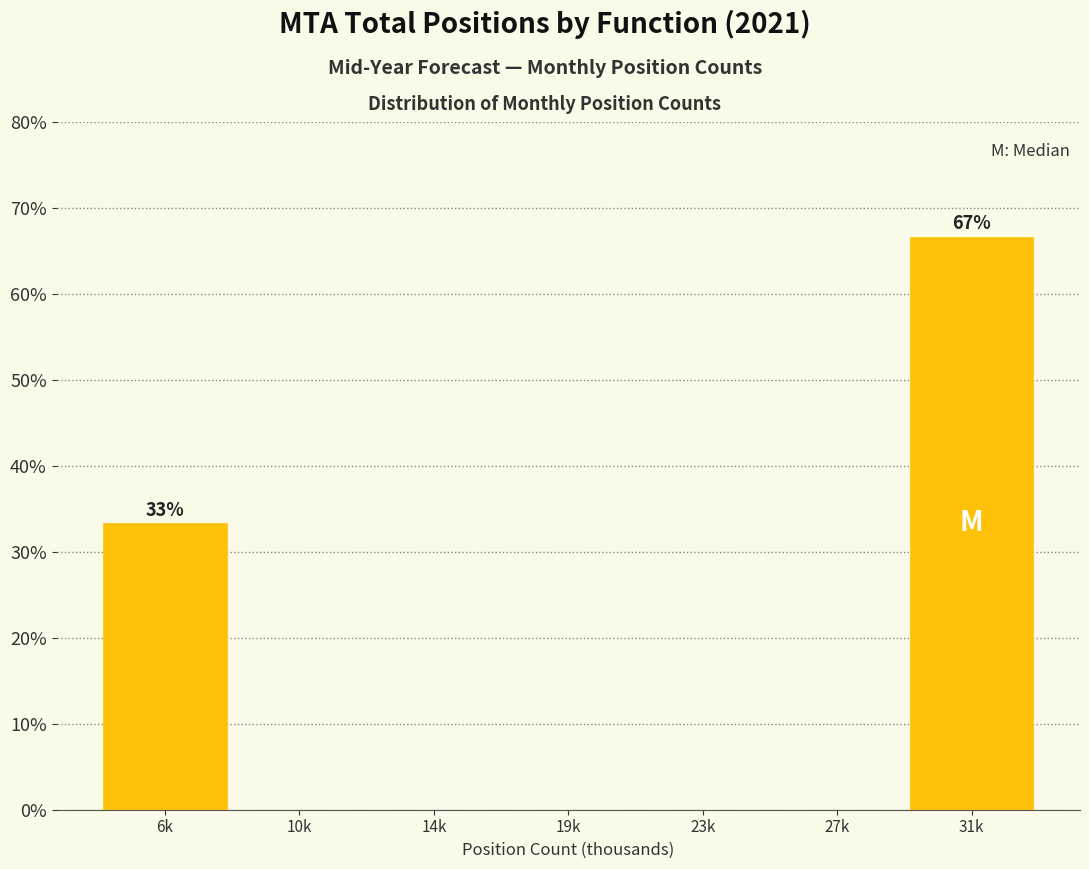

Reading right to left, extract all data points from this chart.

31k=66.7	27k=0.0	23k=0.0	19k=0.0	14k=0.0	10k=0.0	6k=33.3